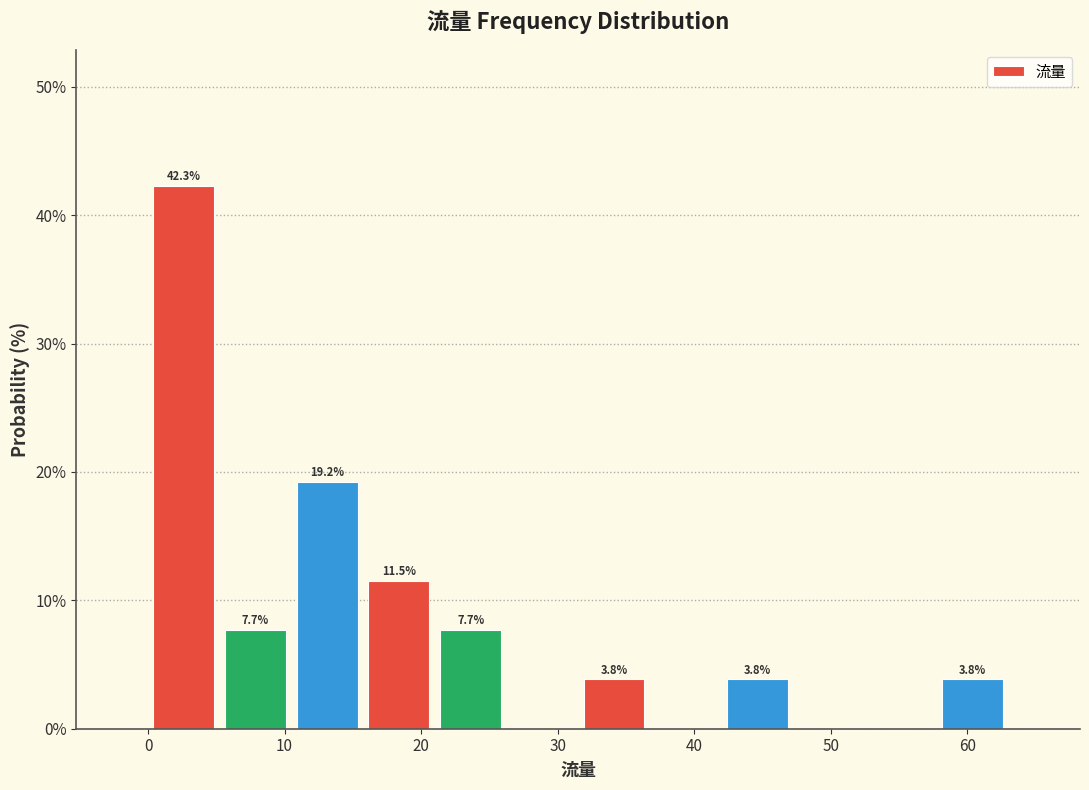

Which range on the x-axis has the tallest bar?

0 to 5